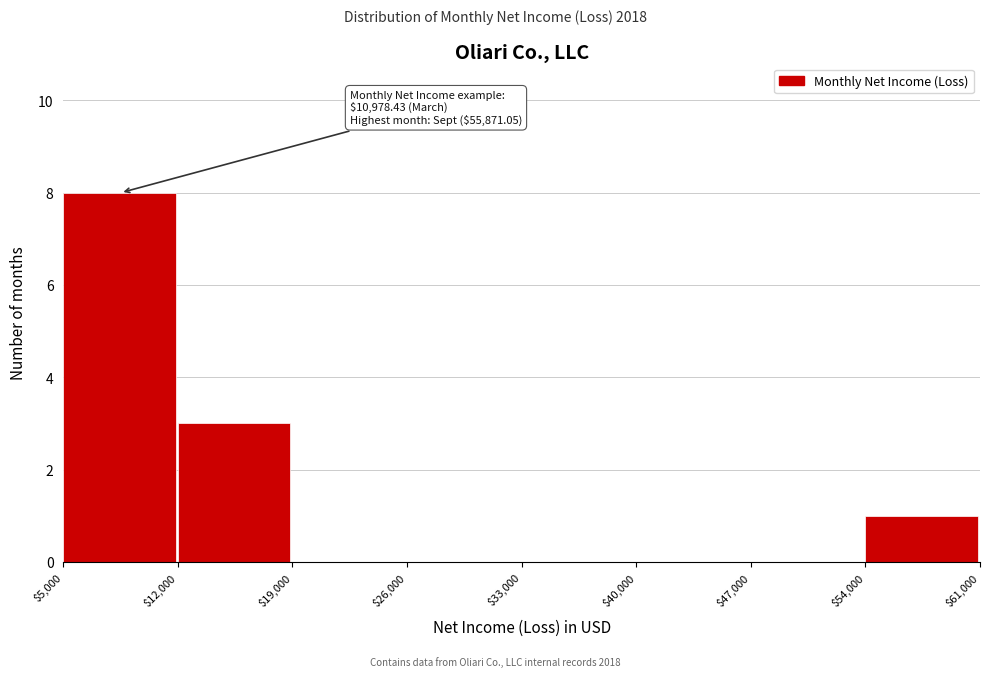

Which range on the x-axis has the tallest bar?

$5,000 to $12,000